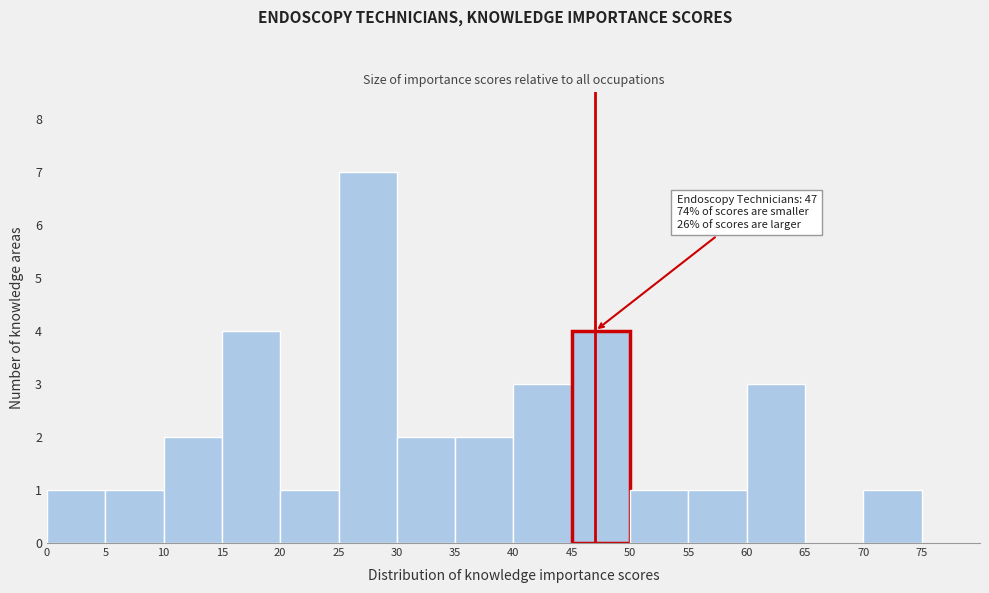

Over which range of the x-axis is the bar tallest?

25 to 30